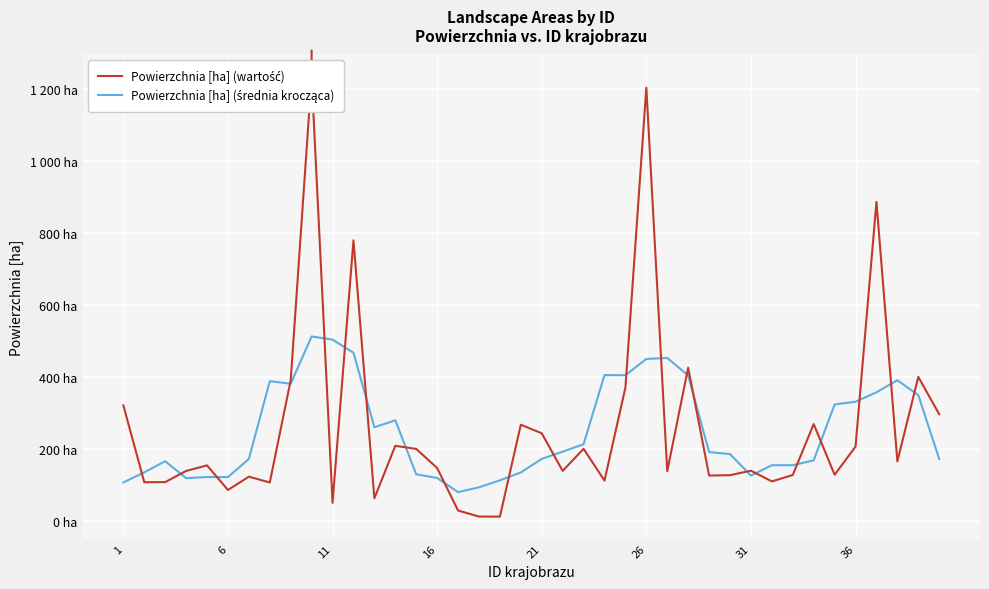

True or false: Powierzchnia [ha] (średnia krocząca) and Powierzchnia [ha] (wartość) cross at least once.

True